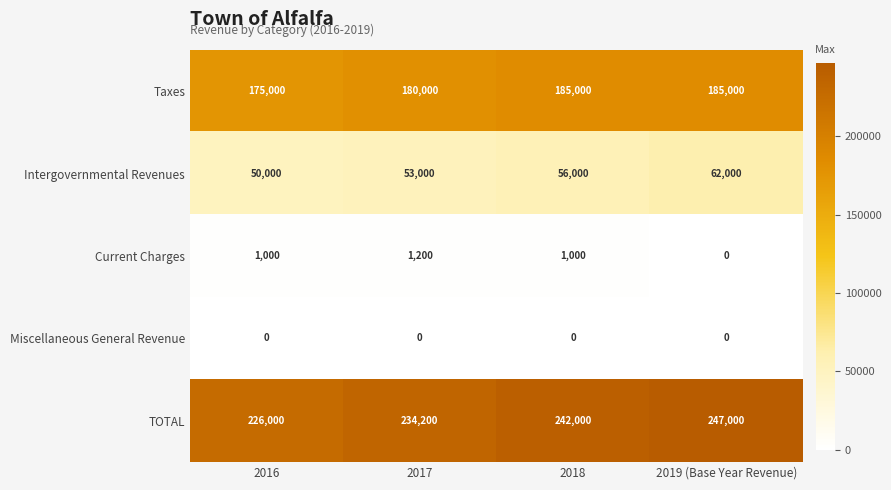

What is the sum of the Intergovernmental Revenues values at 2018 and 2016?

106000